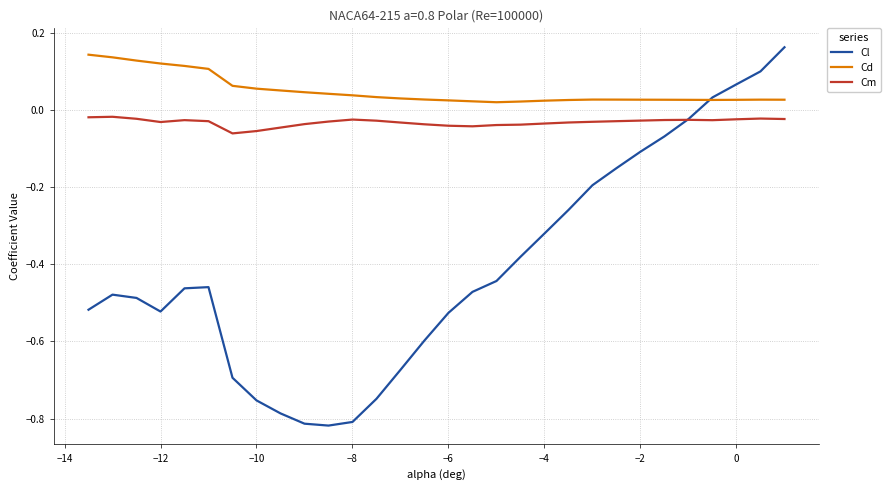

How many lines are shown in the chart?

3